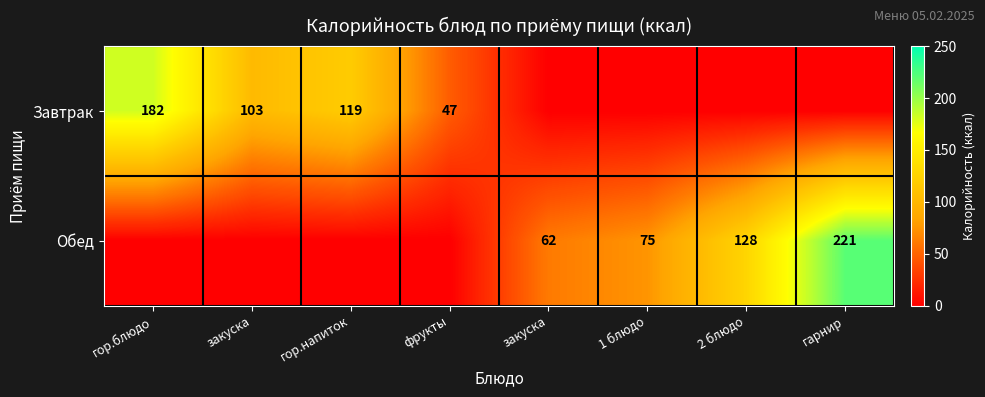

List the series in order of their peak value, highest first.

Обед, Завтрак